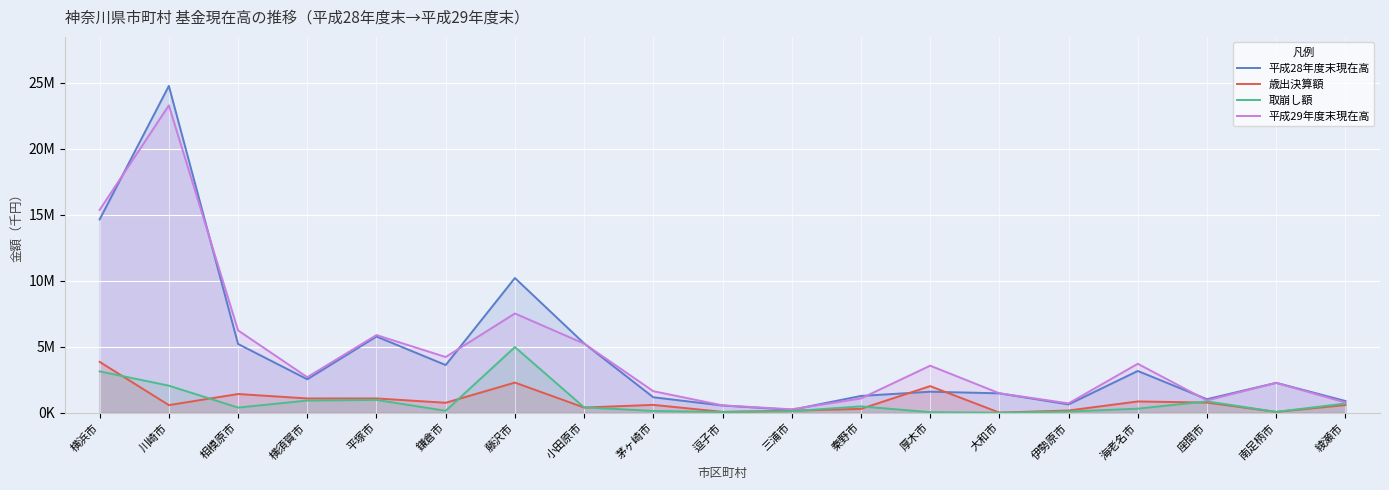

What is the total value across all series at 川崎市?

50678870